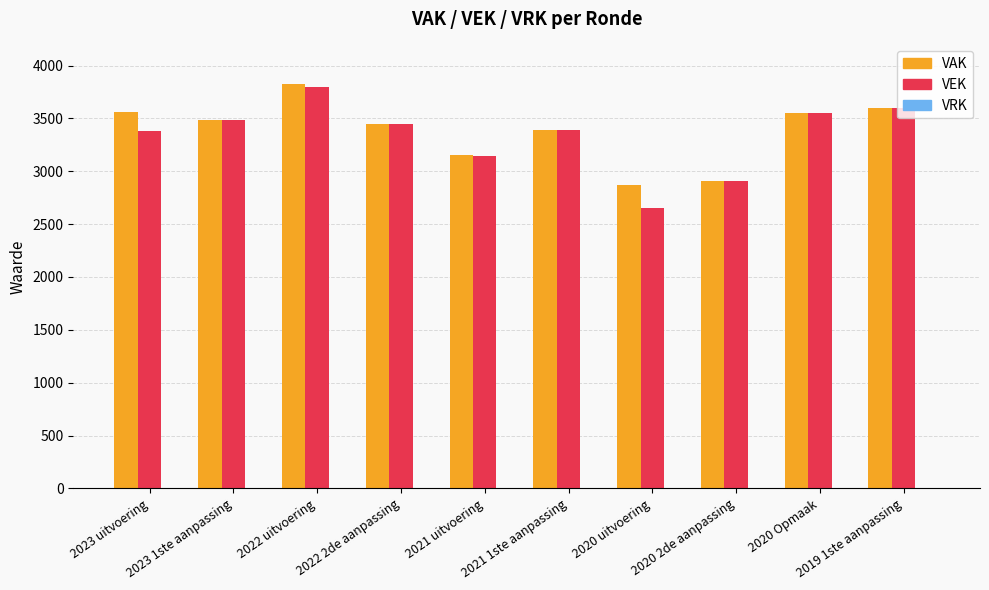

How many bars are there in total?

20